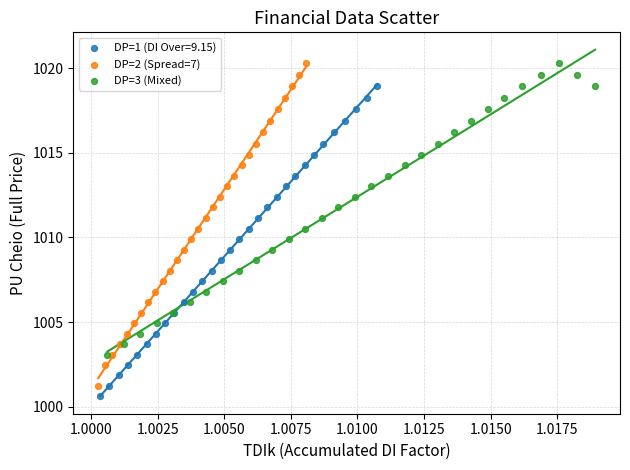

Which series has the widest spread of Y values?

DP=2 (Spread=7)